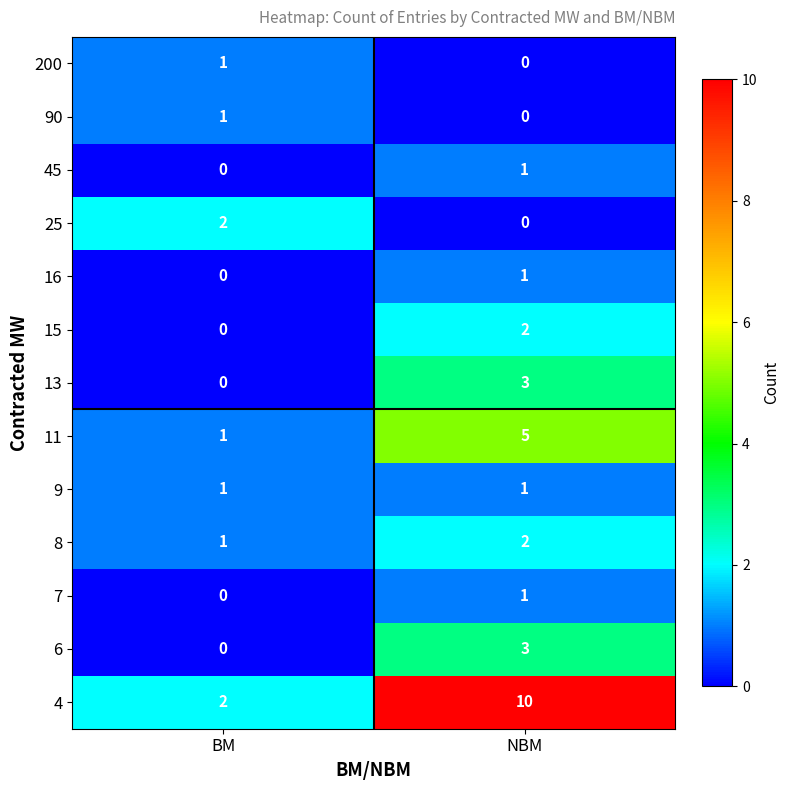

Reading left to right, what are all the values shown in this chart?

200: 1	0
90: 1	0
45: 0	1
25: 2	0
16: 0	1
15: 0	2
13: 0	3
11: 1	5
9: 1	1
8: 1	2
7: 0	1
6: 0	3
4: 2	10